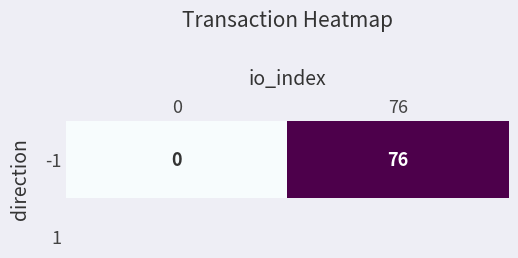

How many series are shown in this chart?

1